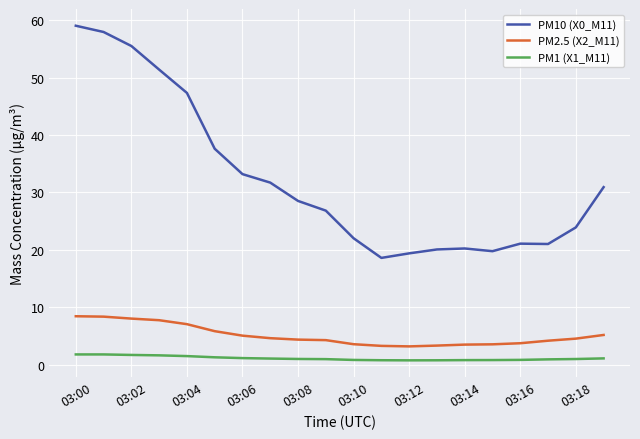

What is the maximum value for PM10 (X0_M11)?

59.0